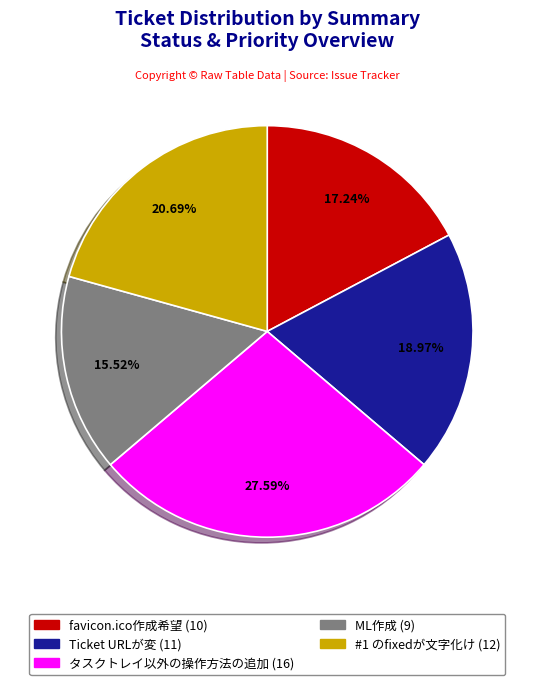

Is there any slice that represents more than half of the pie?

No